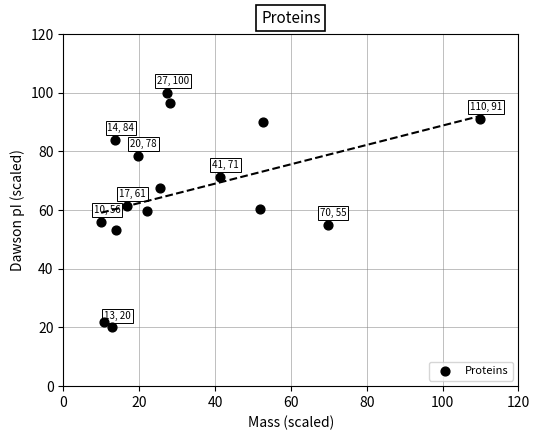

What is the range of X values (max minus min)?

100.0